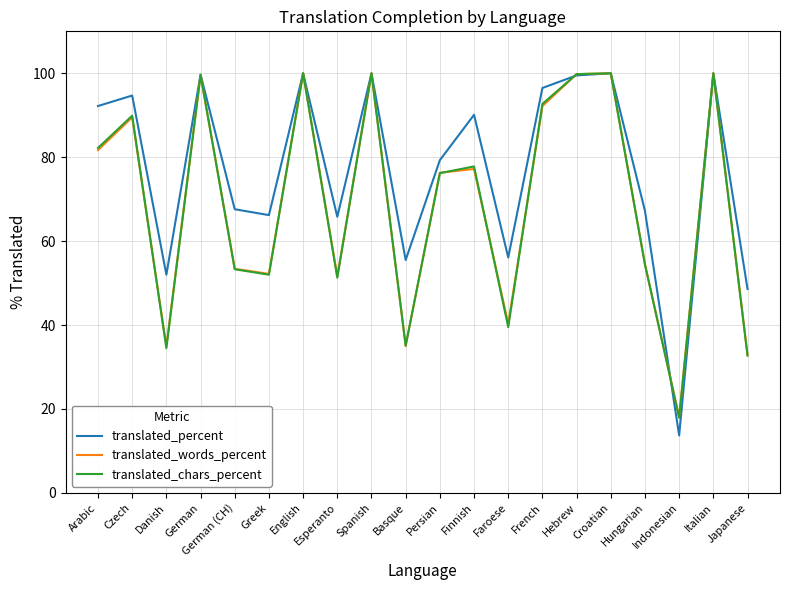

How many lines are shown in the chart?

3